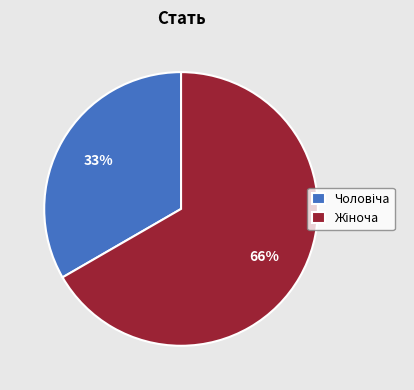

What percentage is the Чоловіча slice, to the nearest percent?

33%